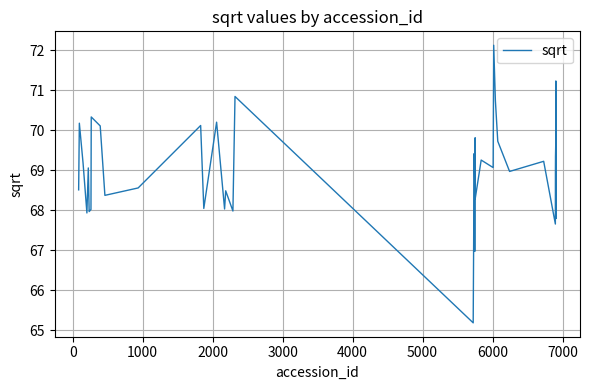

What is the maximum value shown in the chart?

72.1